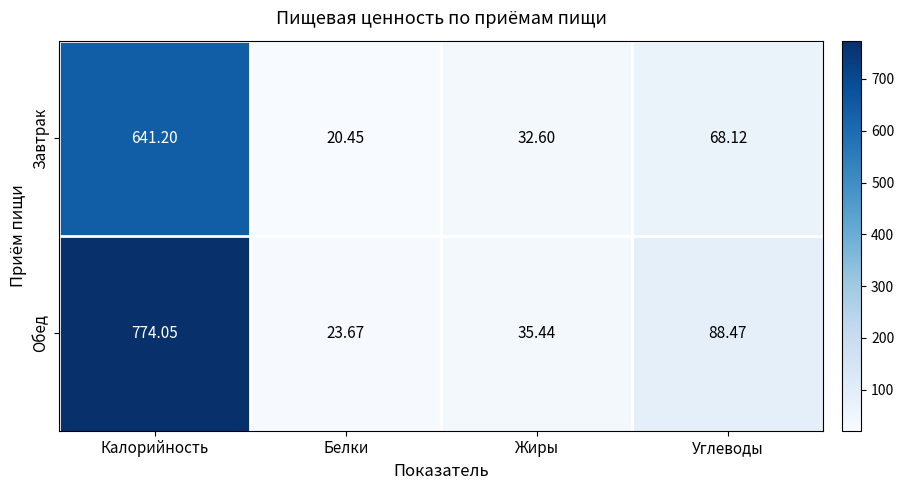

Where does the Обед series first go above 88?

Калорийность